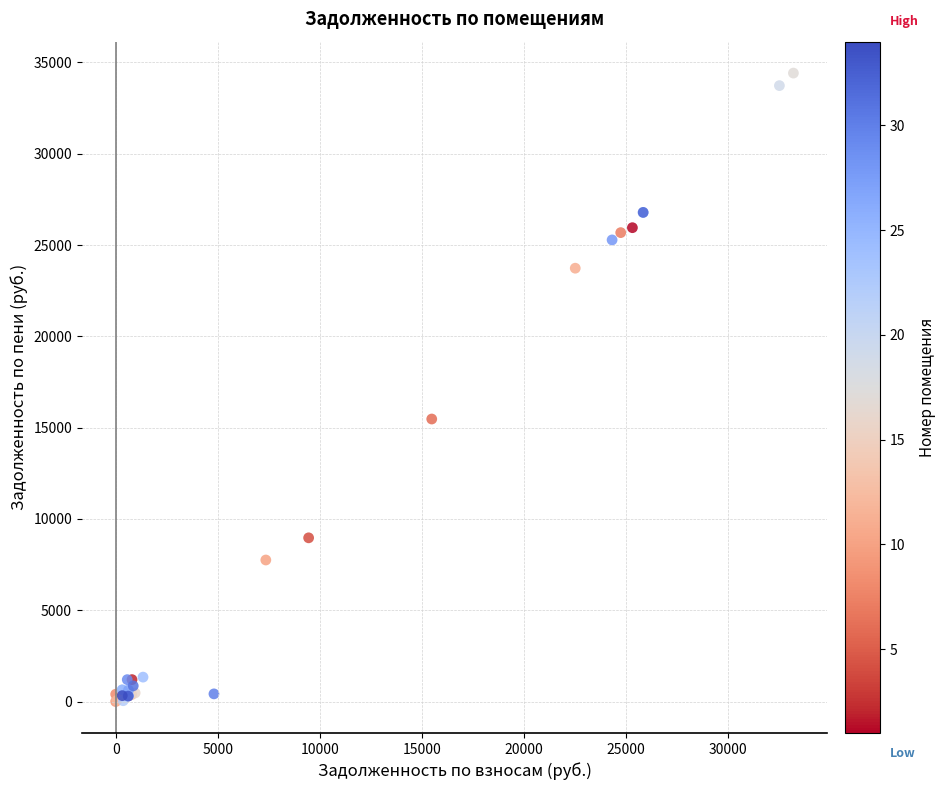

What Y value in the scatter plot is closest to 17207?

15472.2